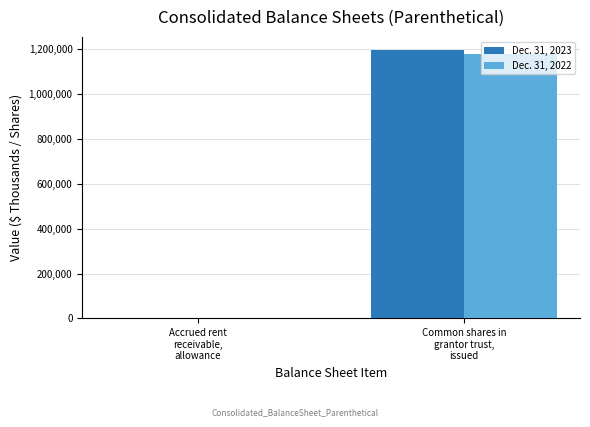

What is the maximum value shown in the chart?

1194127